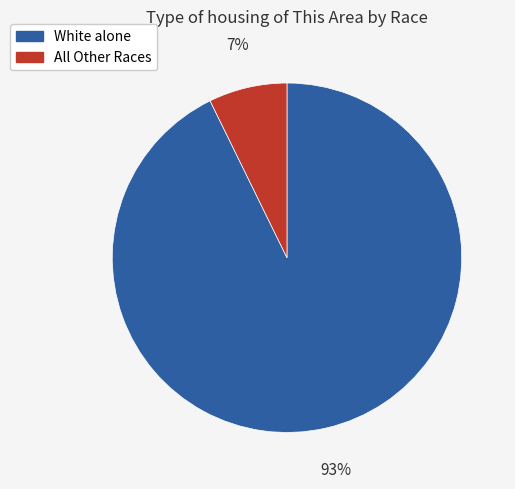

How many slices are in this pie chart?

2